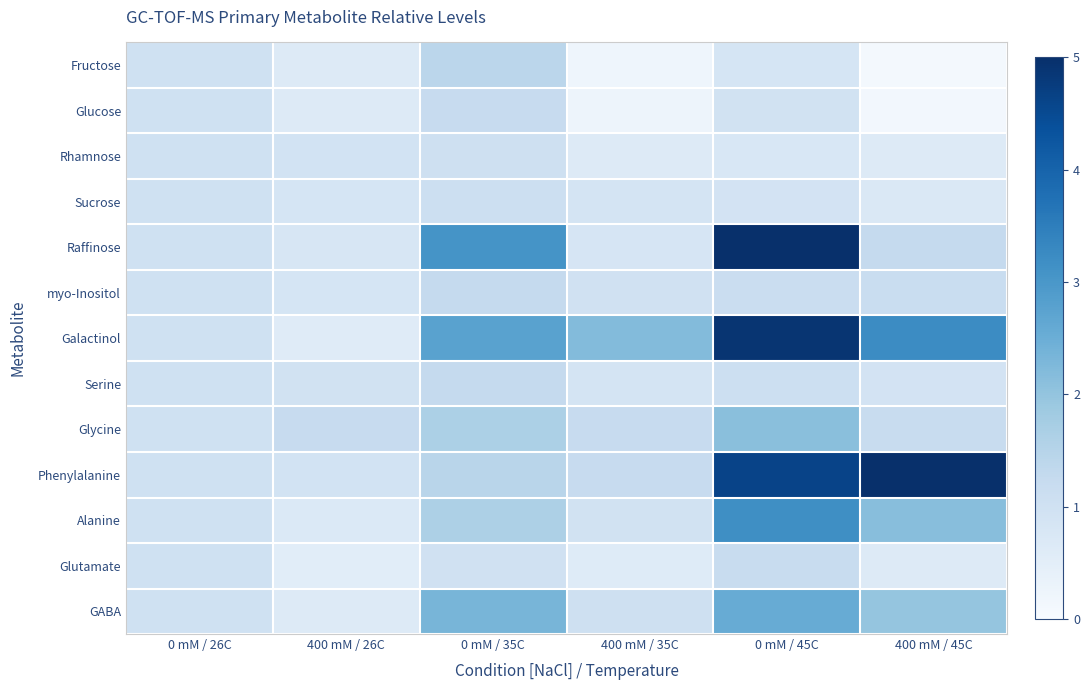

Which series has the largest total across all categories?

Galactinol